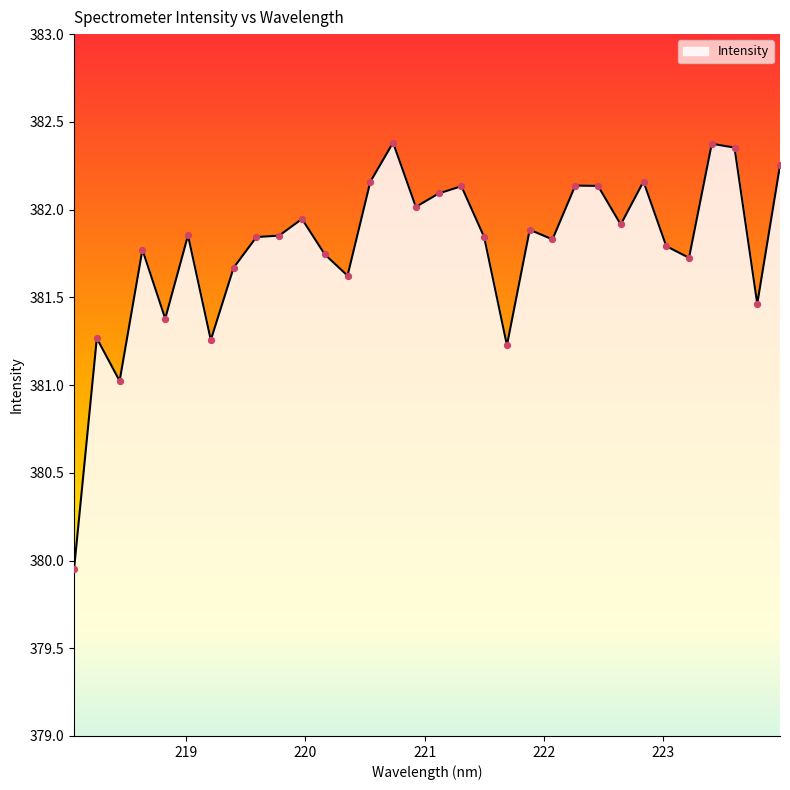

What is the difference between the maximum and minimum values?

2.4